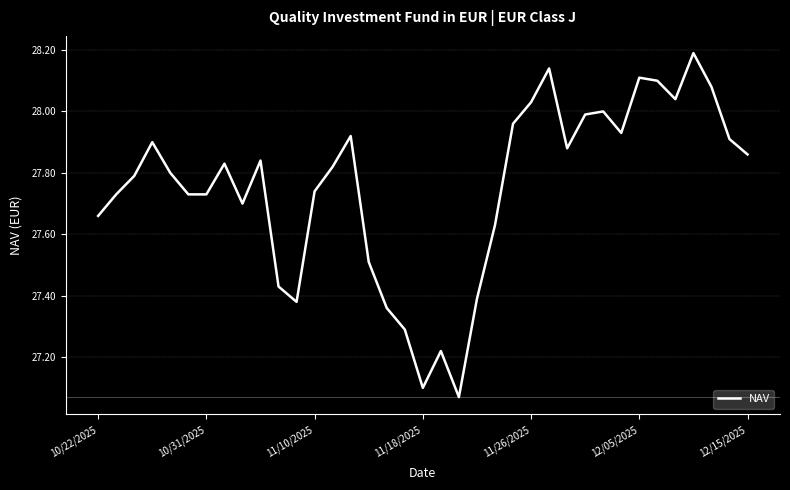

What is the maximum value shown in the chart?

28.2